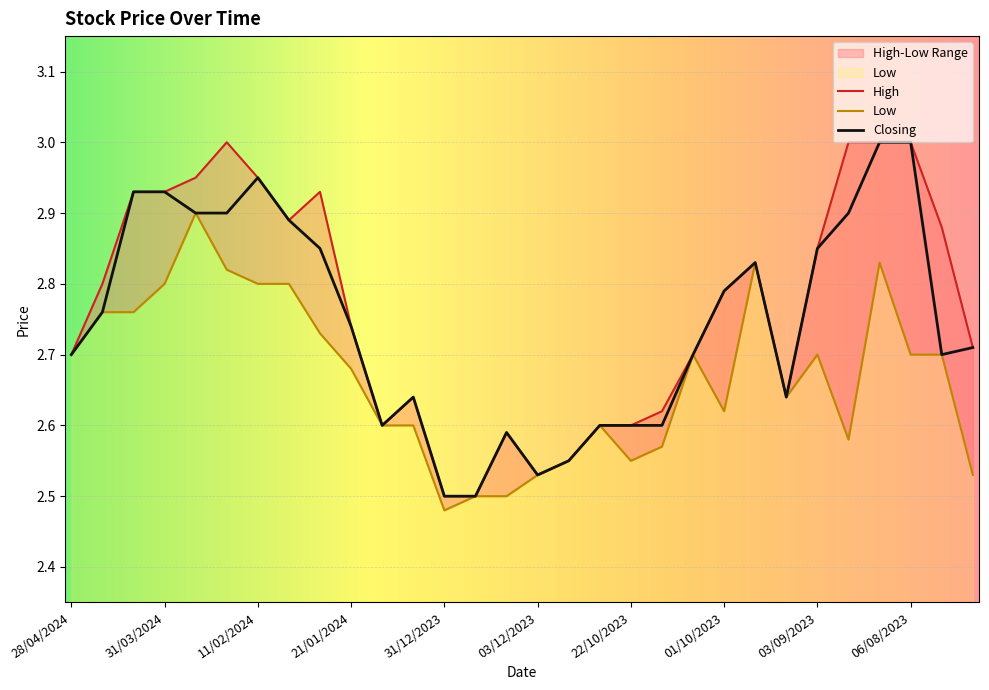

True or false: High and Closing intersect in this chart.

False